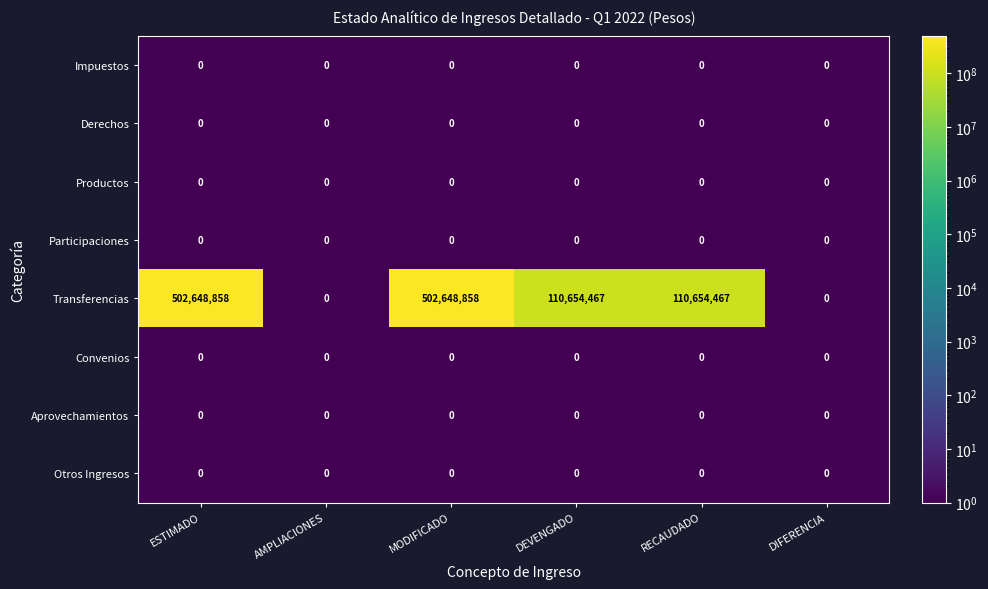

True or false: Transferencias has a value of 176798182 at MODIFICADO.

False